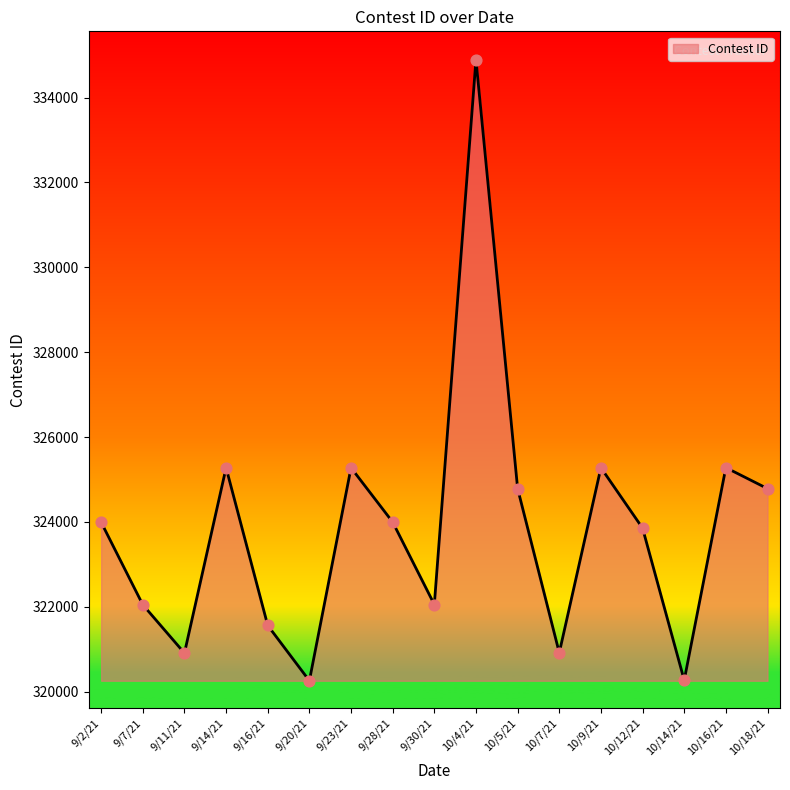

What is the ratio of the value at 9/16/21 to the value at 9/28/21?

1.0